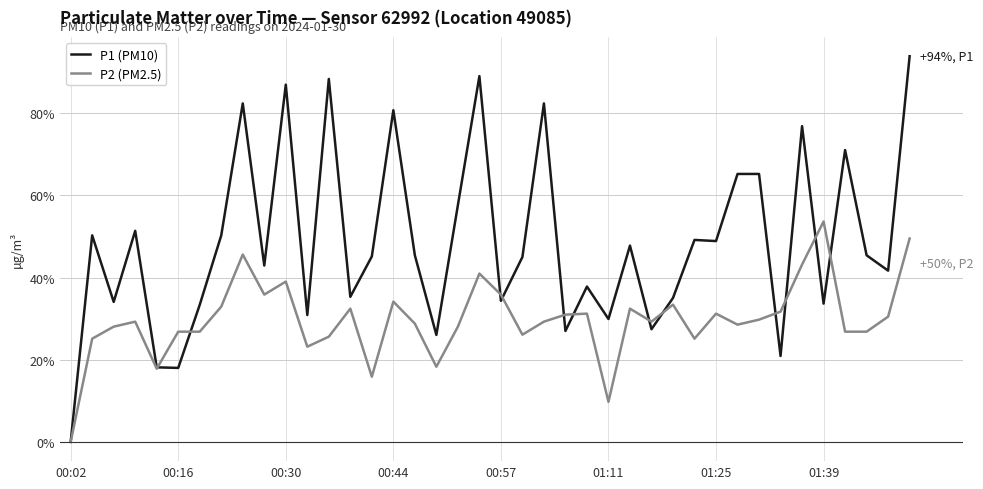

Rank the series by their maximum value, from highest to lowest.

P1 (PM10), P2 (PM2.5)